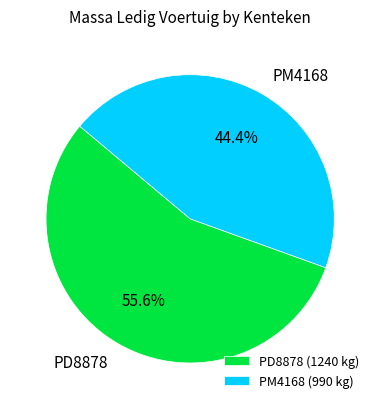

Which category has the biggest portion of the pie?

PD8878